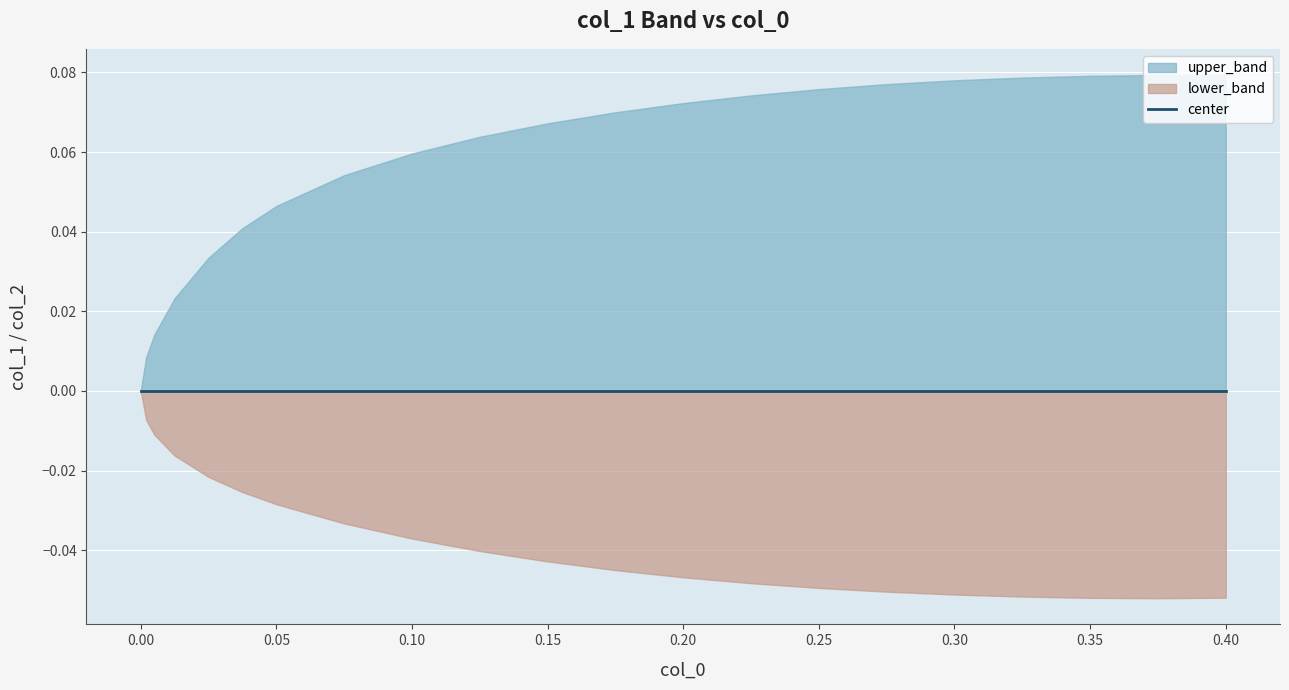

True or false: lower_band and upper_band cross at least once.

False